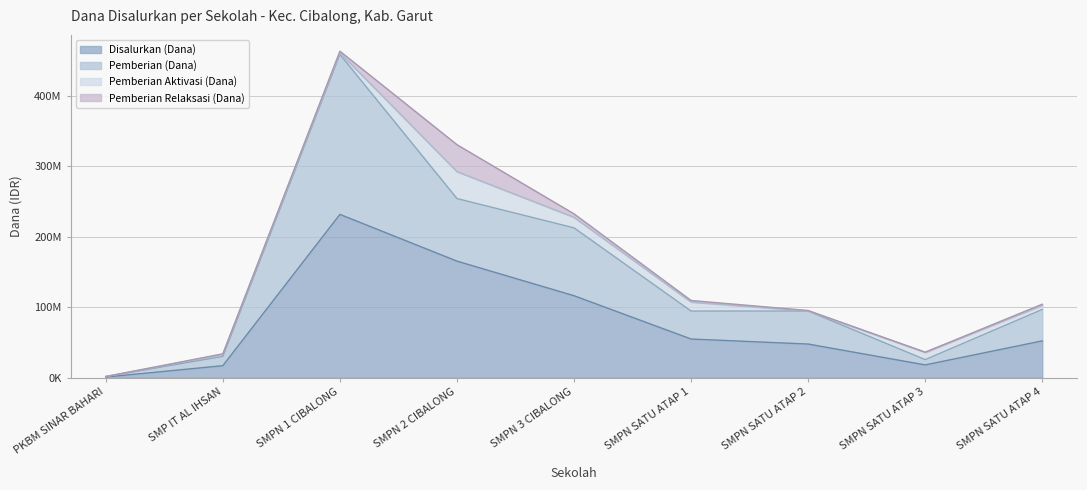

At which category does Pemberian (Dana) reach its first local peak?

SMPN 1 CIBALONG